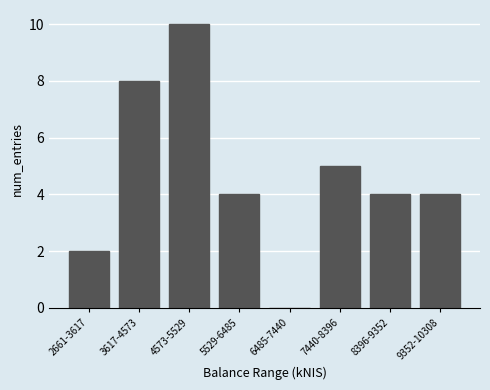

Reading right to left, transcribe all the data shown in this chart.

9352-10308=4	8396-9352=4	7440-8396=5	6485-7440=0	5529-6485=4	4573-5529=10	3617-4573=8	2661-3617=2